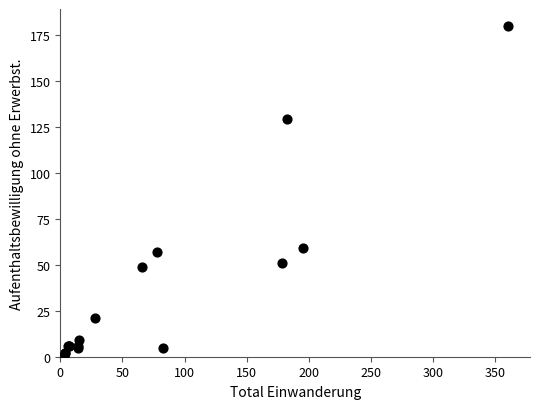

What Y value in the scatter plot is closest to 90?

59